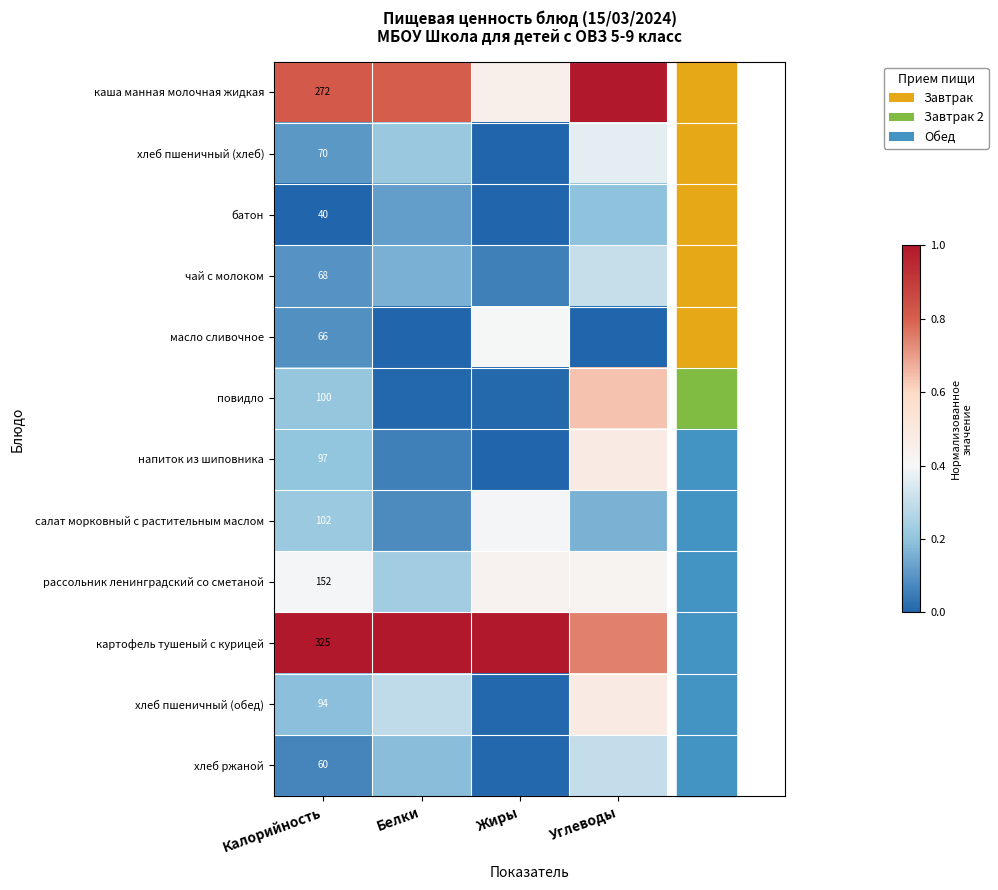

List the series in order of their peak value, highest first.

каша манная молочная жидкая, картофель тушеный с курицей, повидло, хлеб пшеничный (обед), напиток из шиповника, рассольник ленинградский со сметаной, масло сливочное, салат морковный с растительным маслом, хлеб пшеничный (хлеб), чай с молоком, хлеб ржаной, батон